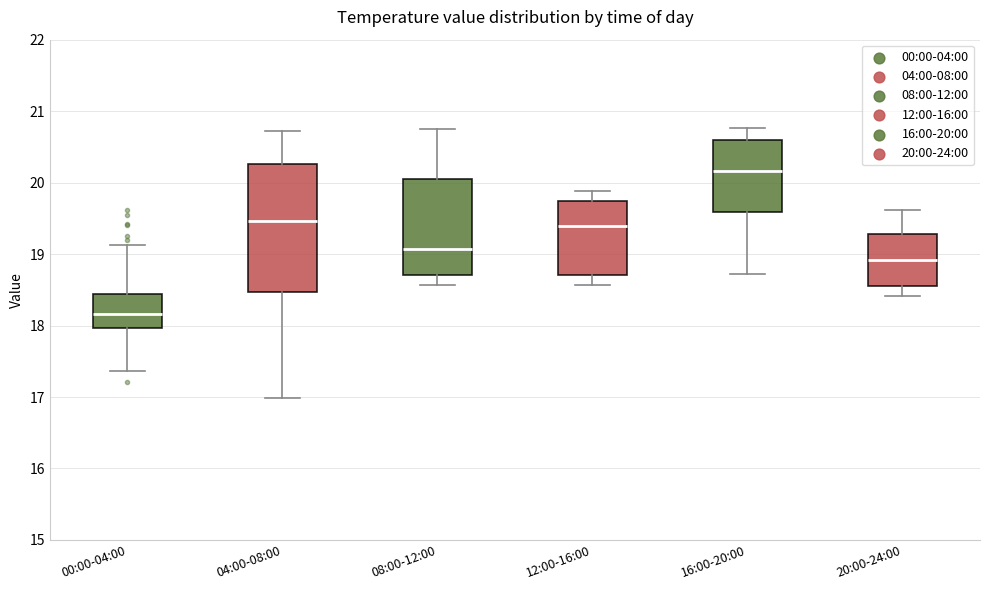

Reading left to right, read every box against the y-axis: the position of its median line, the range the box covers, and the ends of its whiskers. The values are not printed on the chart, so give them approximately, as read against the axis.

00:00-04:00: median 18.2, box 18.0 to 18.4, whiskers 17.4 to 19.1
04:00-08:00: median 19.5, box 18.5 to 20.3, whiskers 17.0 to 20.7
08:00-12:00: median 19.1, box 18.7 to 20.0, whiskers 18.6 to 20.8
12:00-16:00: median 19.4, box 18.7 to 19.7, whiskers 18.6 to 19.9
16:00-20:00: median 20.2, box 19.6 to 20.6, whiskers 18.7 to 20.8
20:00-24:00: median 18.9, box 18.6 to 19.3, whiskers 18.4 to 19.6